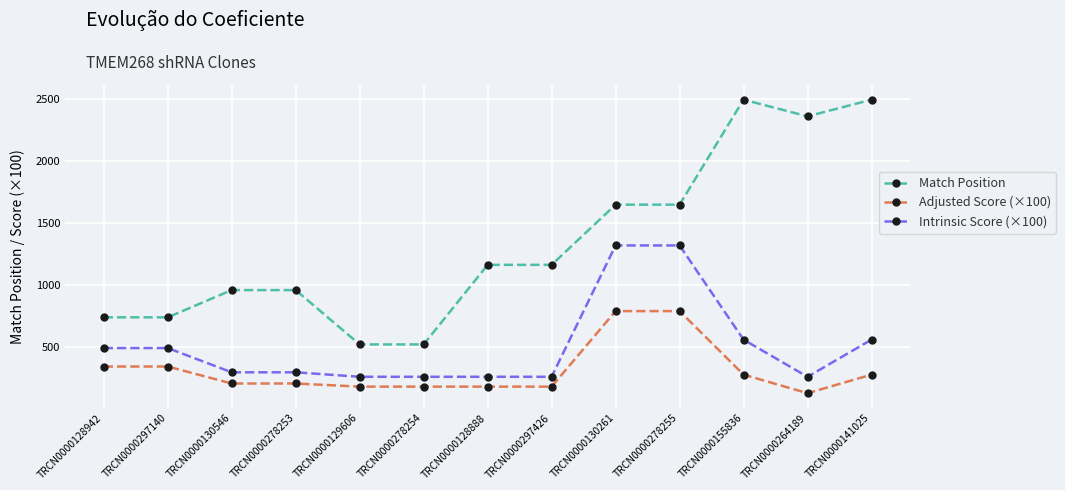

The Match Position series shows 284.8 at TRCN0000278254. True or false?

False